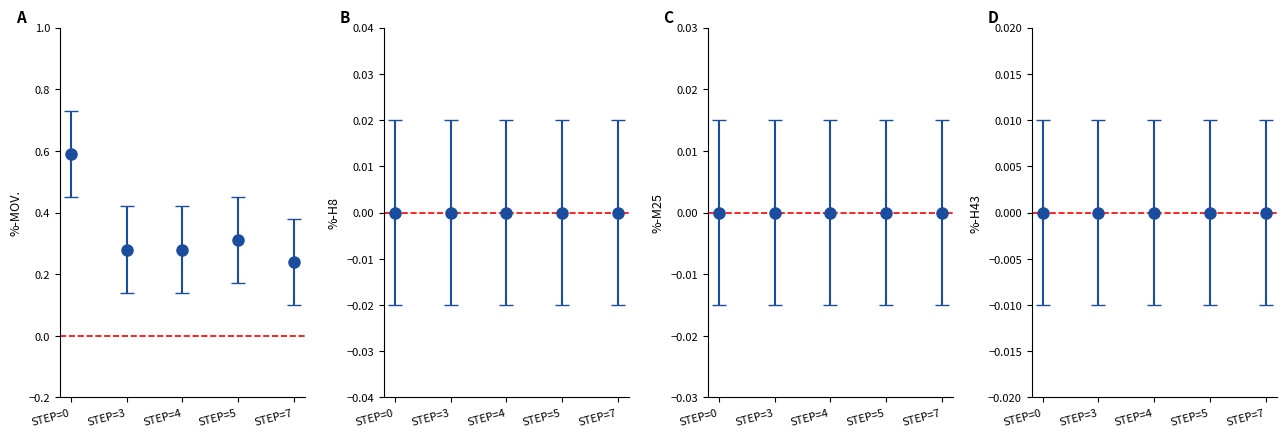

What is the sum of all values?

1.7